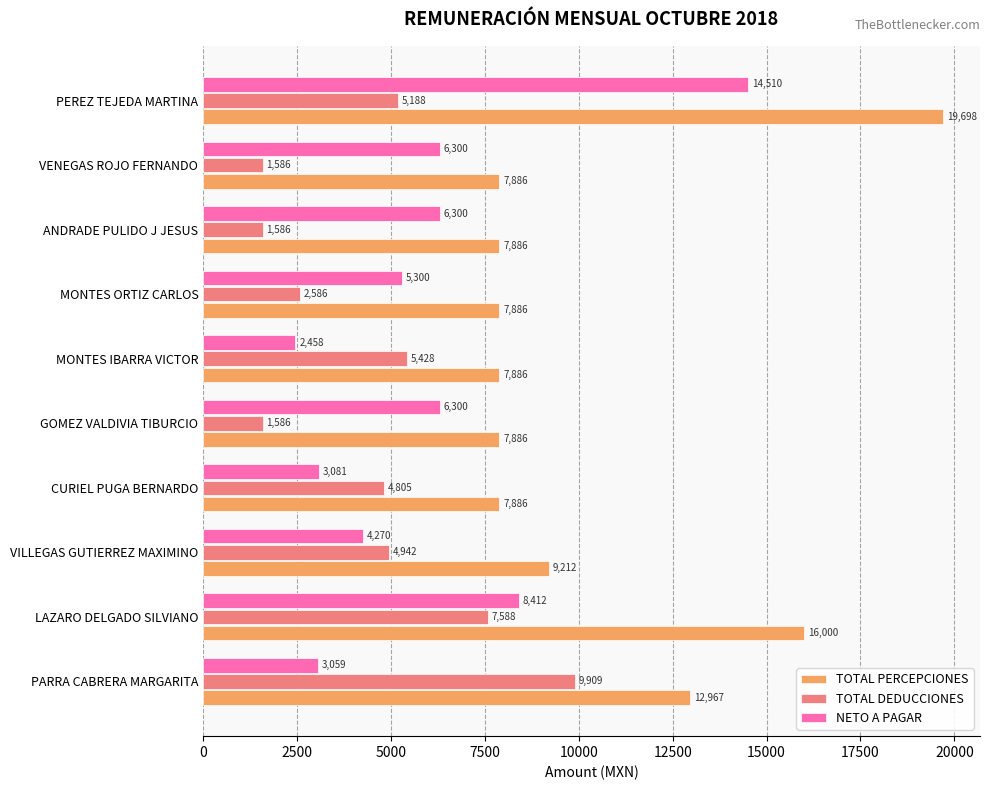

Rank the series by their average value, from lowest to highest.

TOTAL DEDUCCIONES, NETO A PAGAR, TOTAL PERCEPCIONES